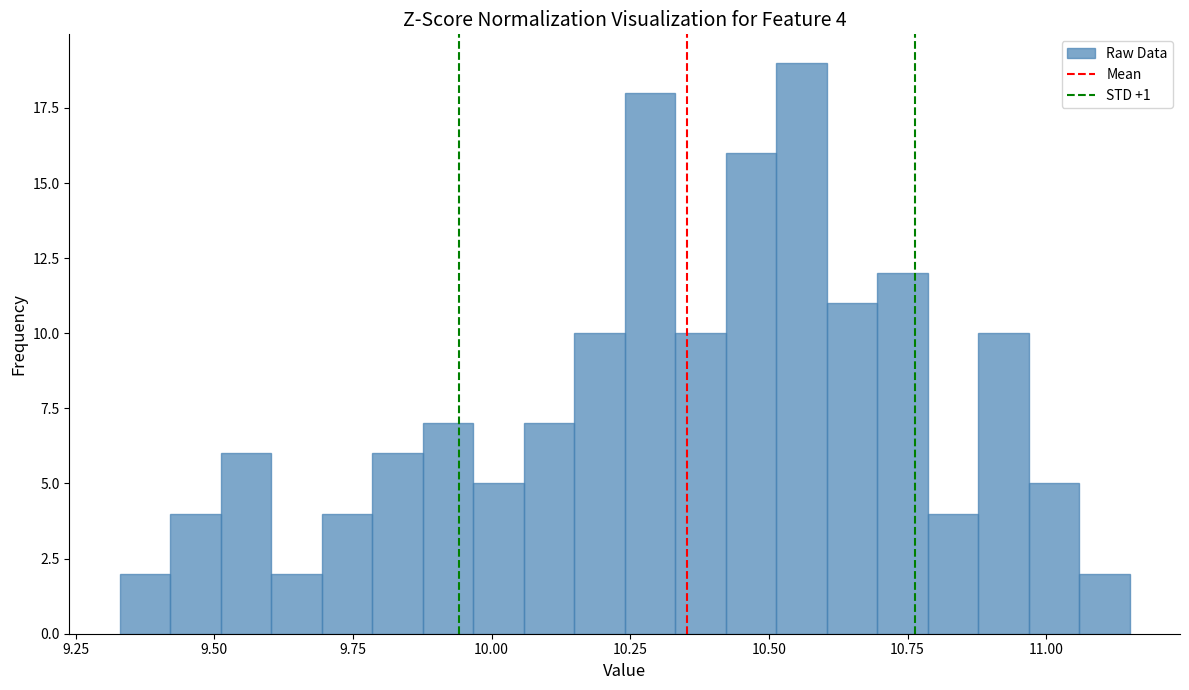

Around what value on the x-axis is the tallest bar? Give the approximate position of its centre, as read against the axis.

10.55